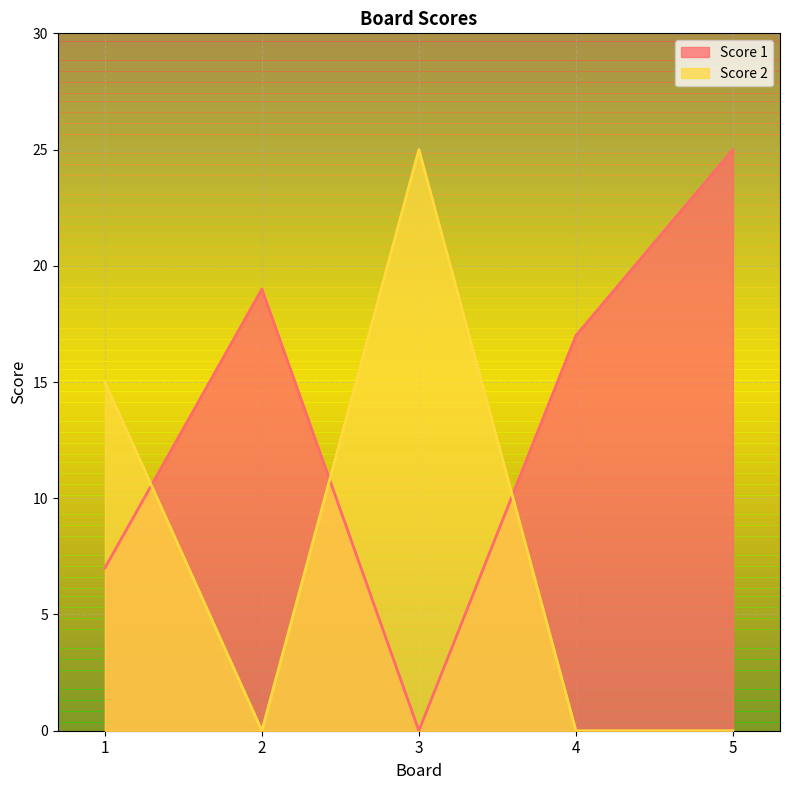

Which has a higher value, 1 or 3?

1